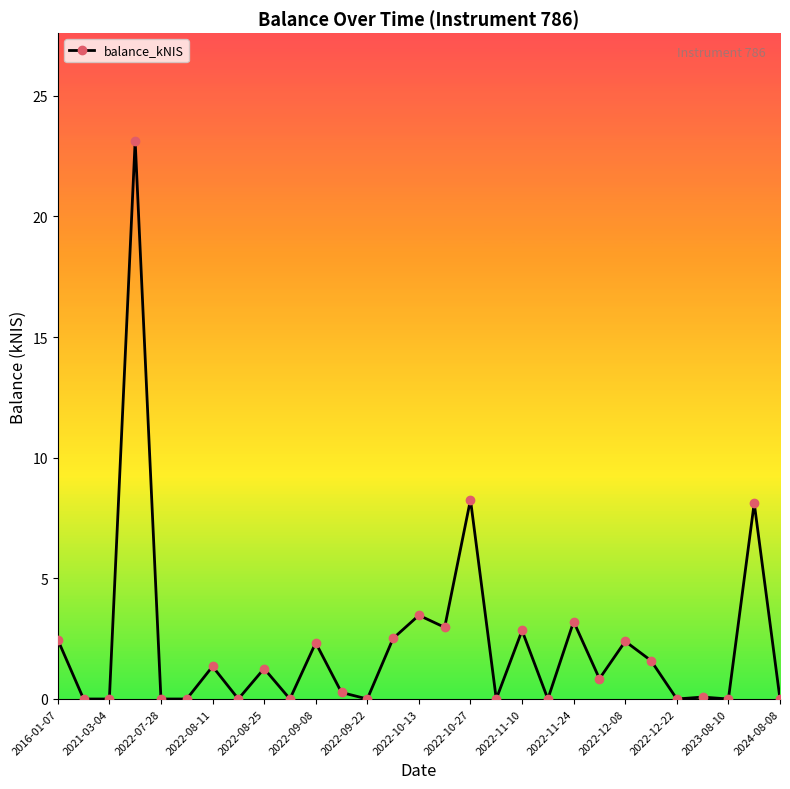

What is the difference between the maximum and minimum values?

23.1